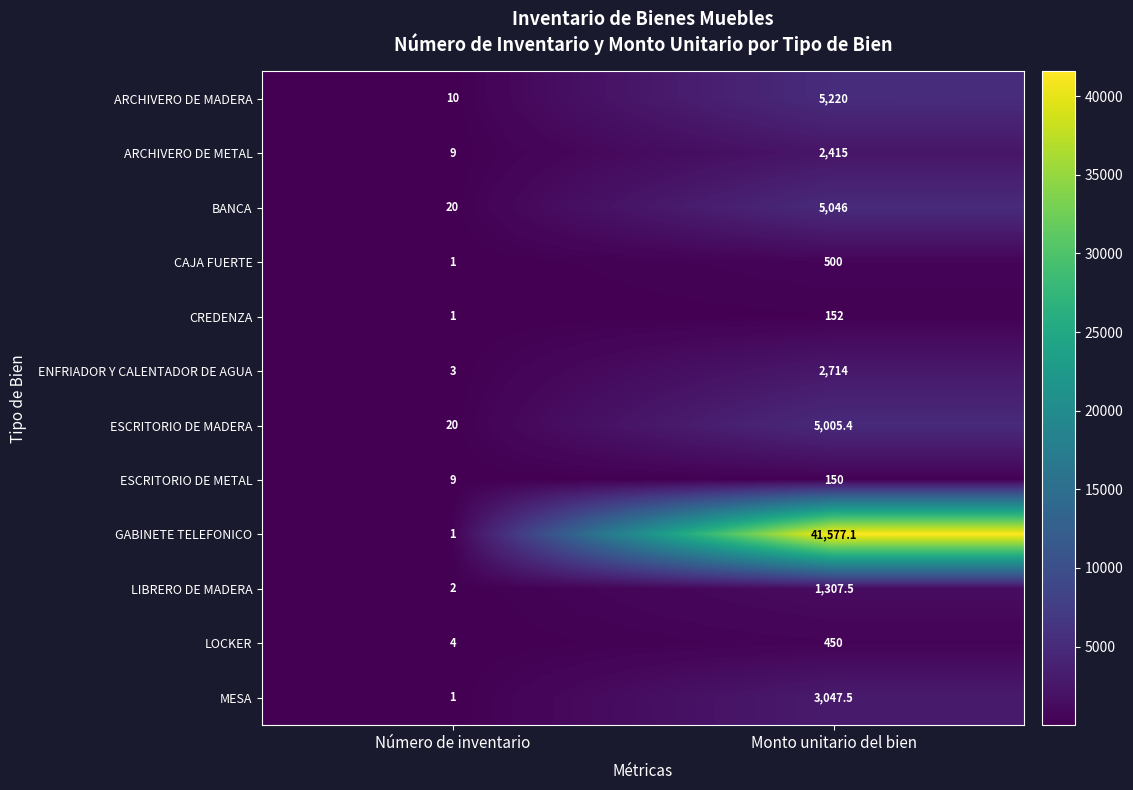

What is the difference between the LOCKER values at Número de inventario and Monto unitario del bien?

446.0